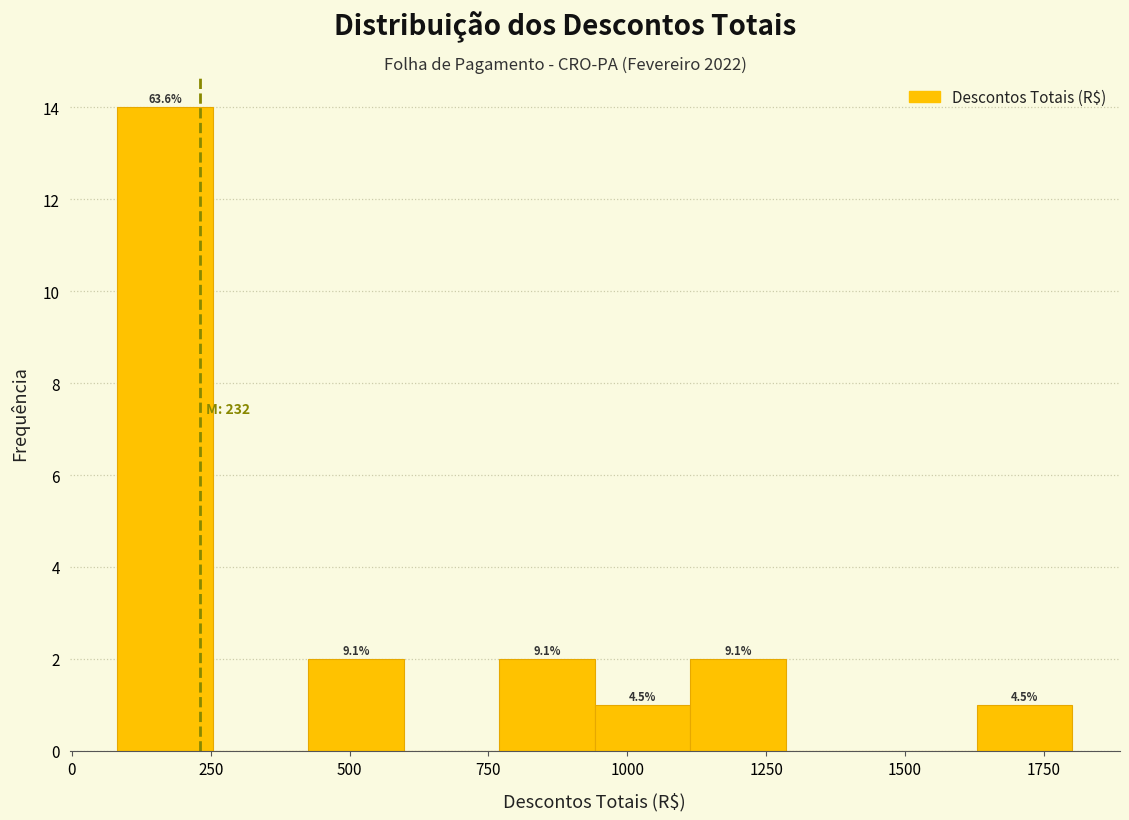

Read against the x-axis, roughly where is the centre of the tallest bar?

150